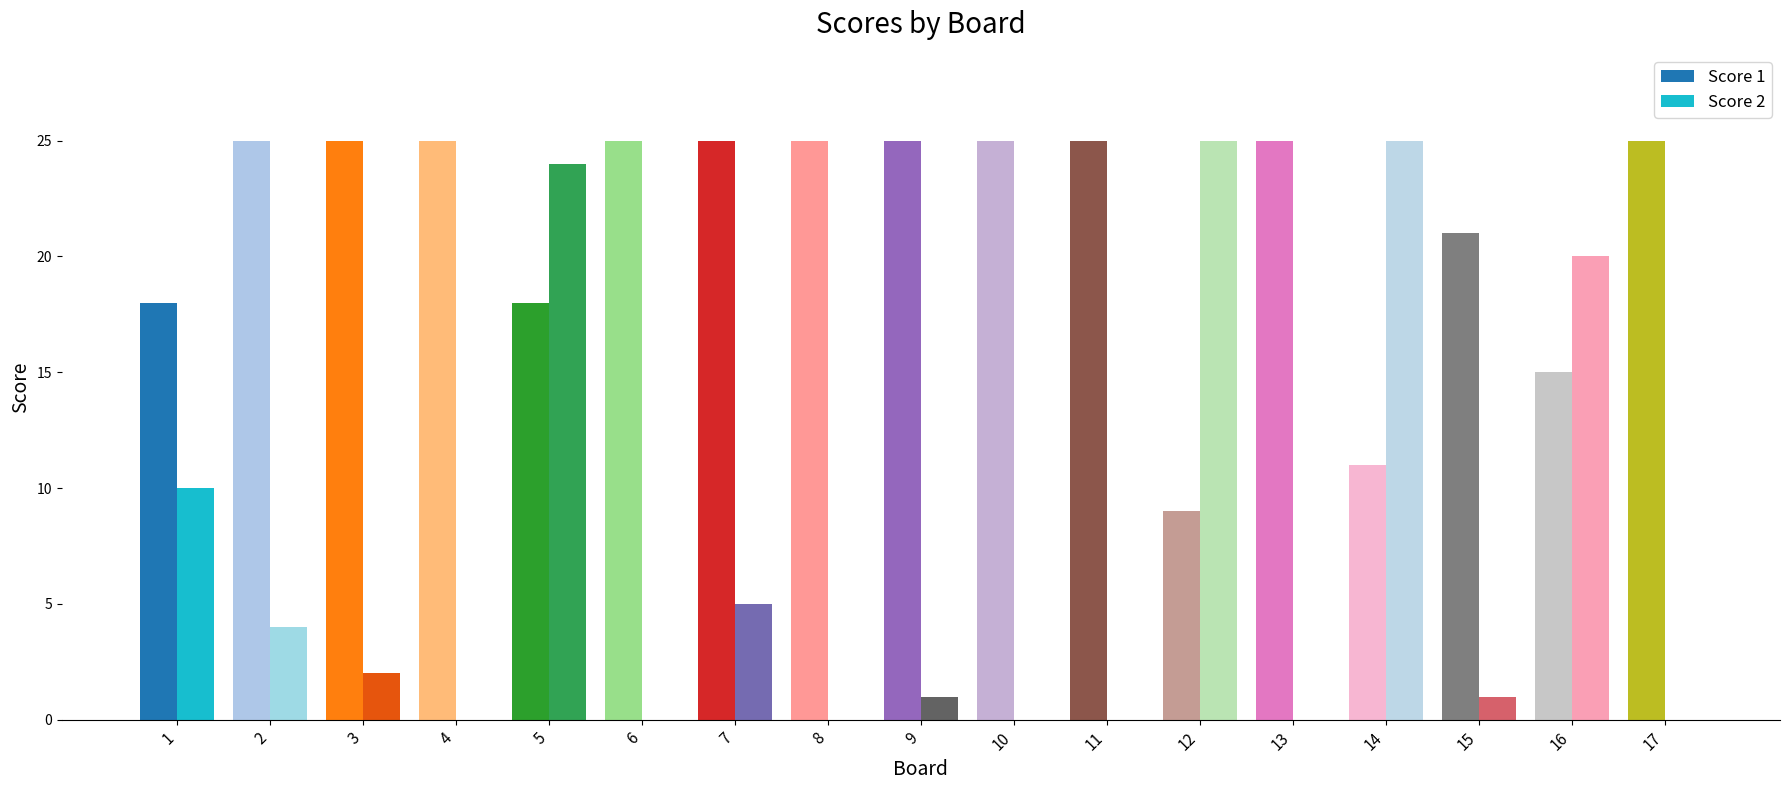

Reading left to right, list all the values displayed in this chart.

Score 1: 1=18	2=25	3=25	4=25	5=18	6=25	7=25	8=25	9=25	10=25	11=25	12=9	13=25	14=11	15=21	16=15	17=25
Score 2: 1=10	2=4	3=2	4=0	5=24	6=0	7=5	8=0	9=1	10=0	11=0	12=25	13=0	14=25	15=1	16=20	17=0